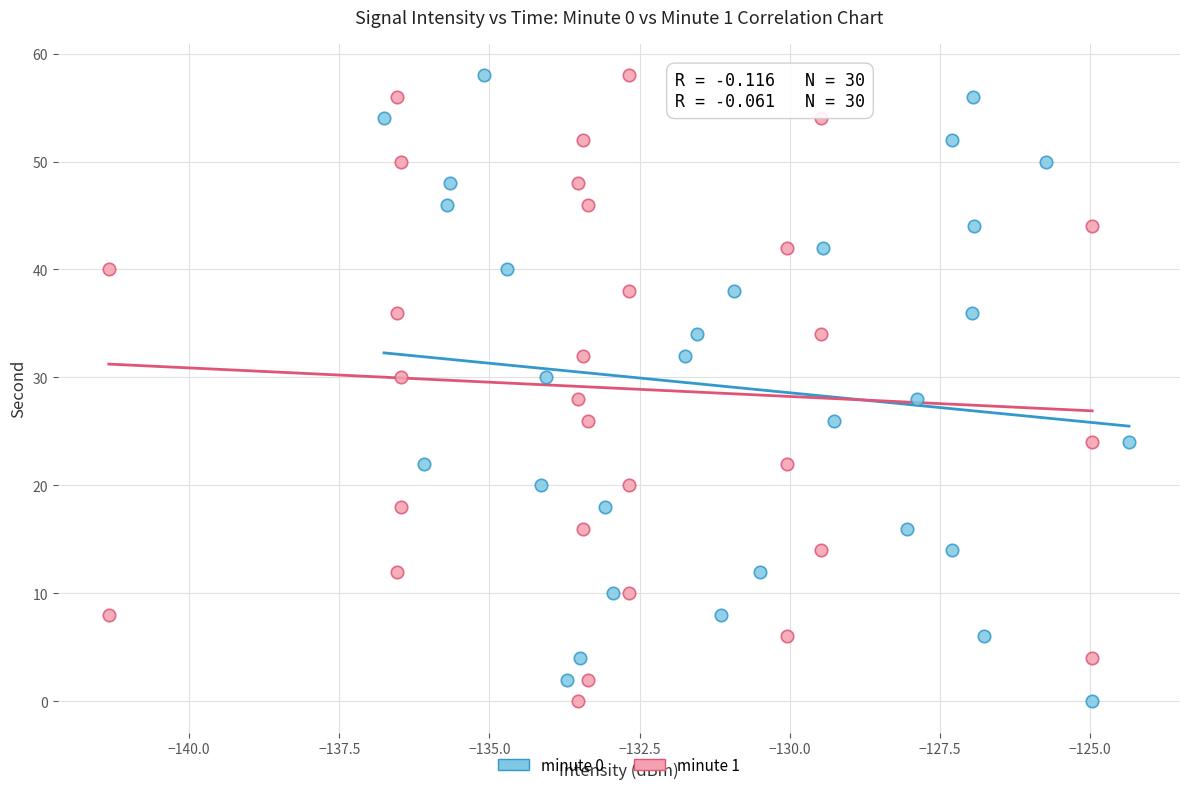

What are all the series names shown in the legend?

minute 0, minute 1